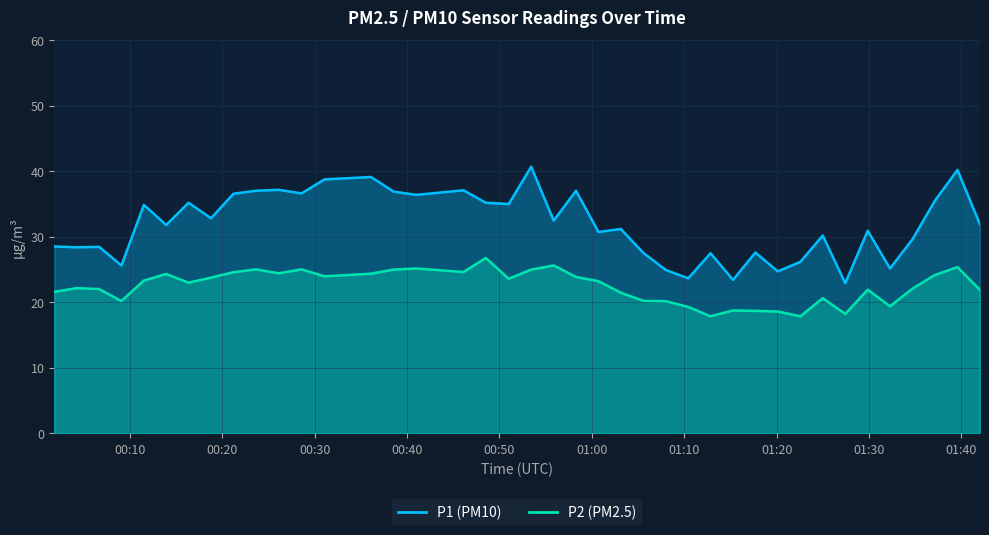

The value of P2 at 2024-03-02T01:32:17 is 11.1. True or false?

False